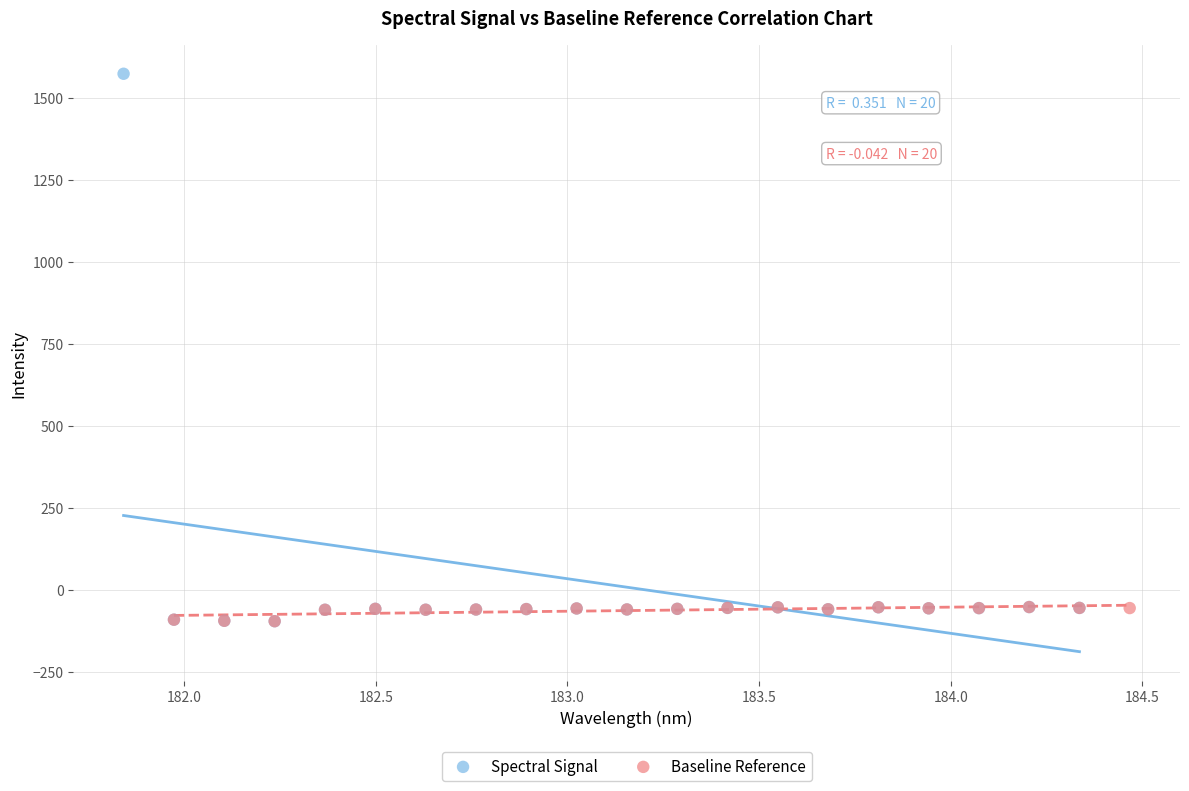

Which series has the widest spread of Y values?

Spectral Signal